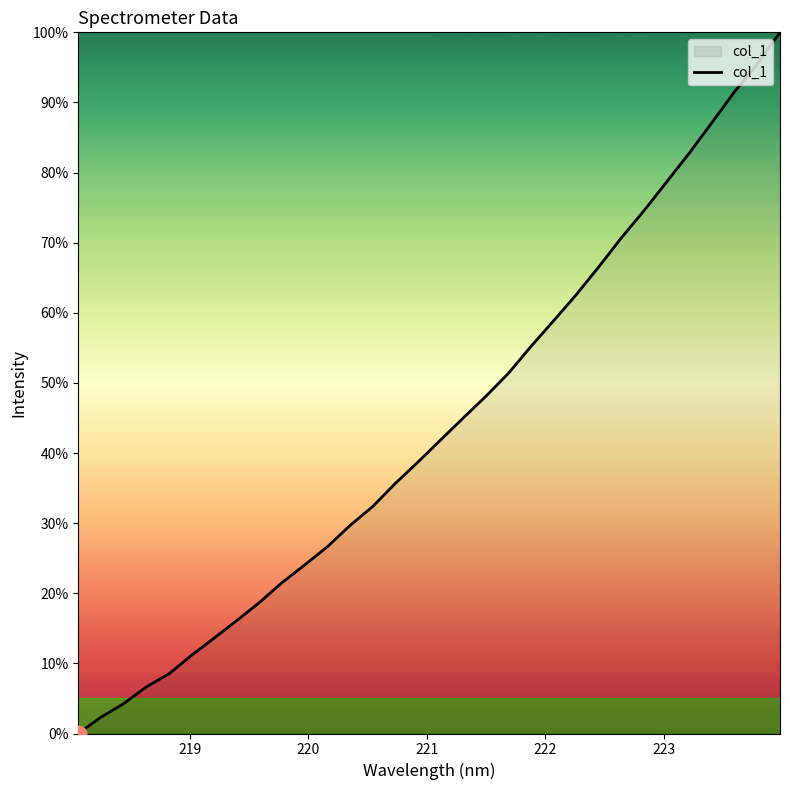

True or false: the data has more than 0 interior local peaks.

False